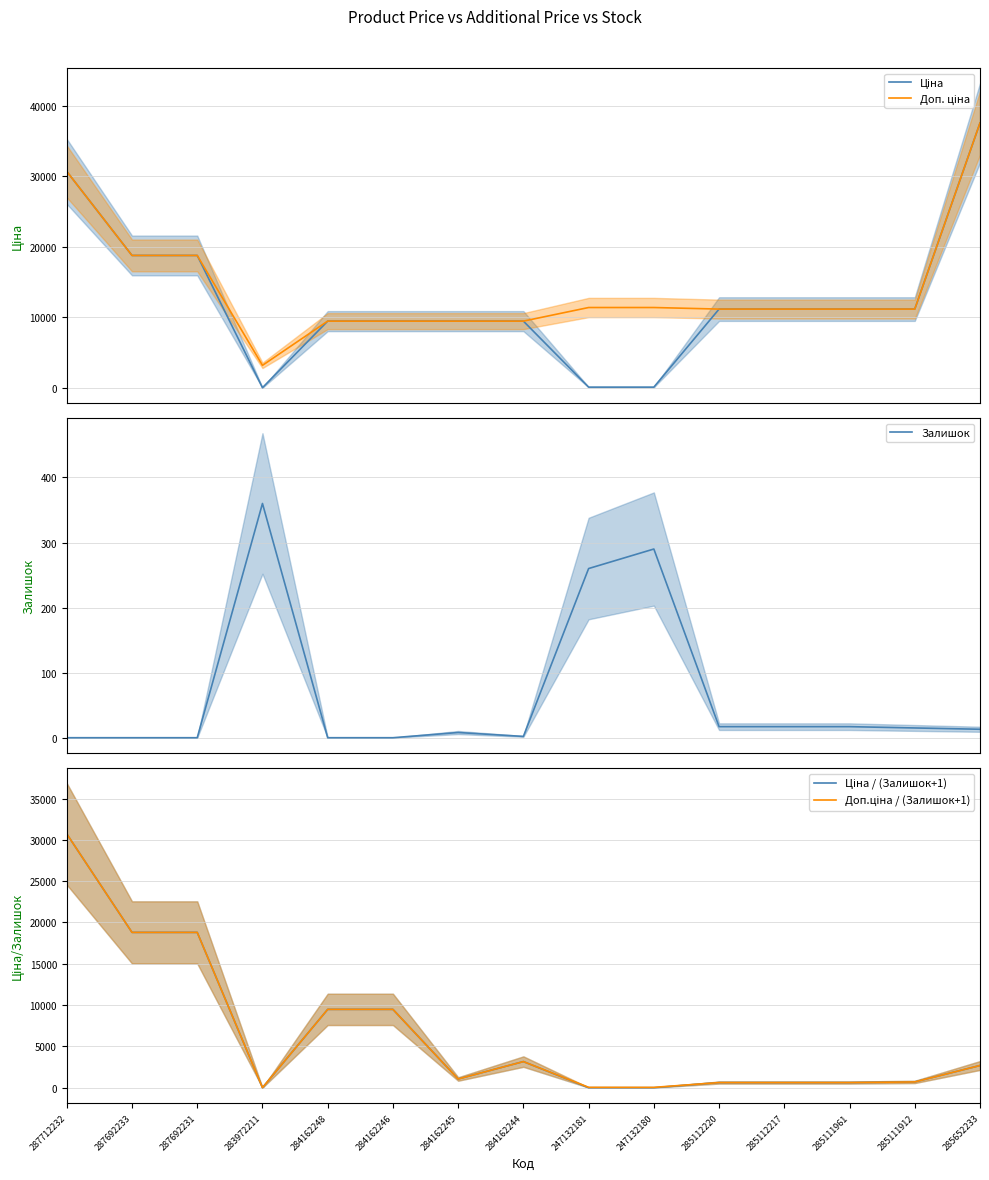

What is the value of the Доп. ціна point at the 14th from the left?

11188.2